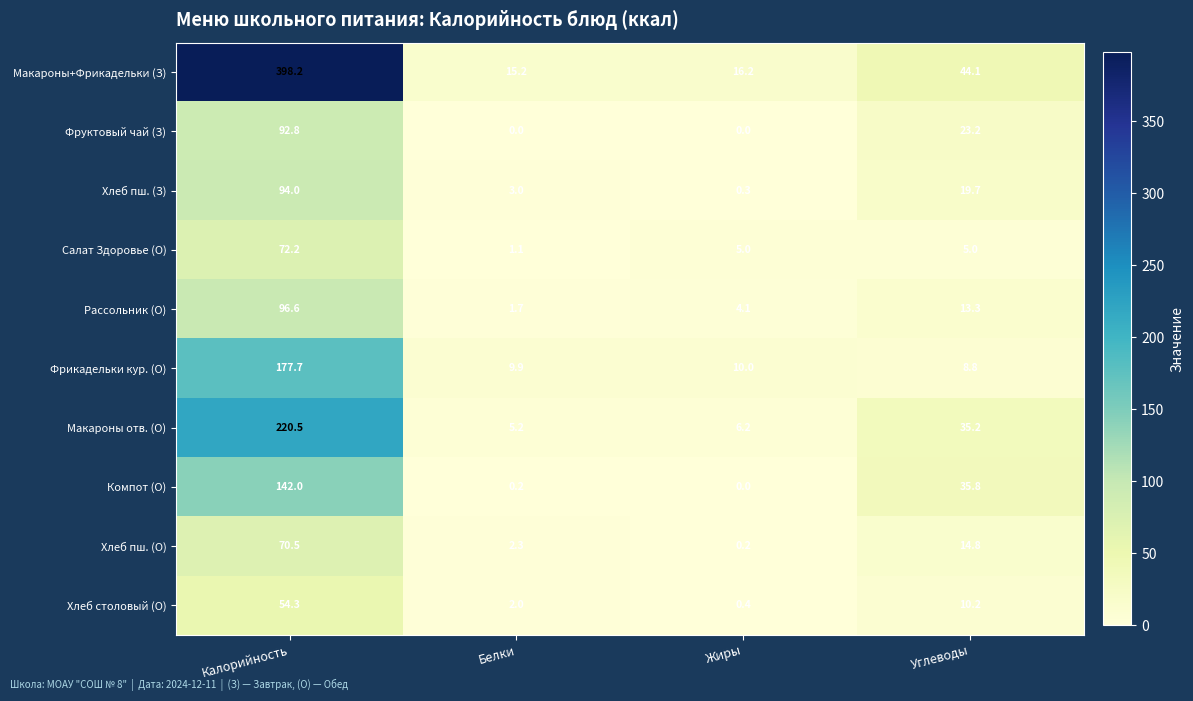

What is the highest value of the Хлеб столовый (О) series?

54.3